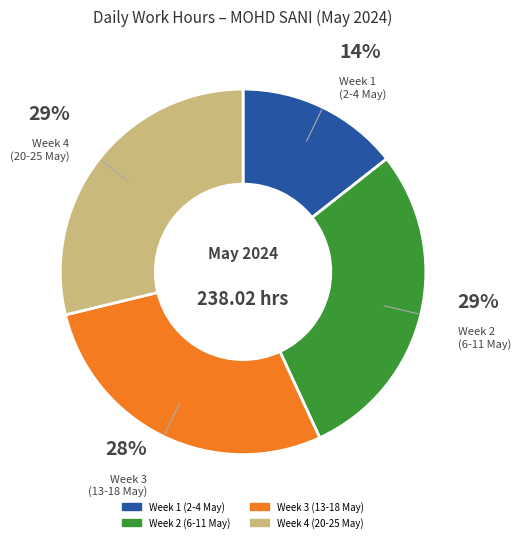

How many segments does this pie chart have?

4